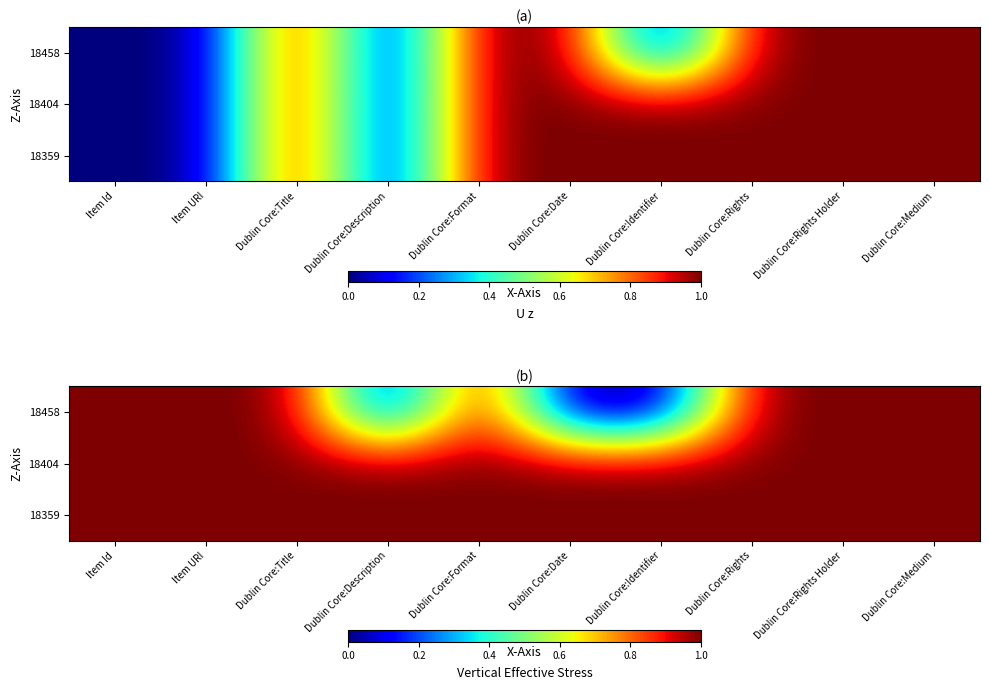

True or false: 18458 has a value of -1 at Dublin Core:Date.

False